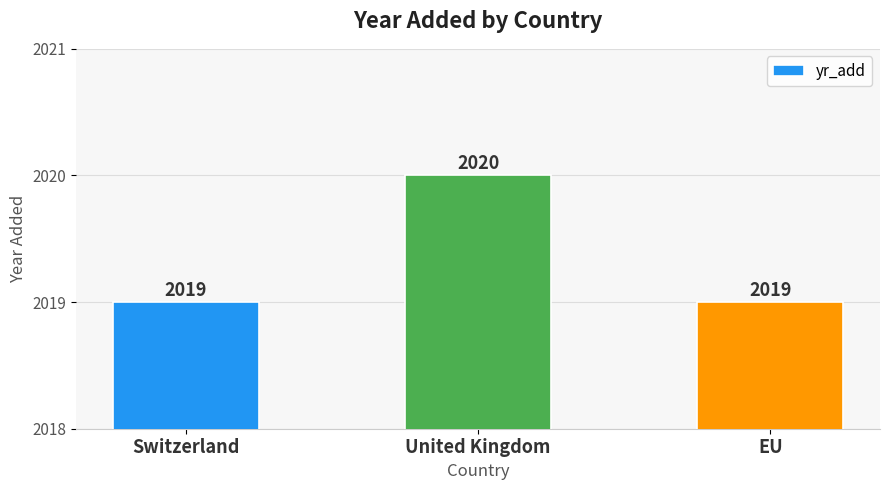

Reading right to left, list all the values displayed in this chart.

EU=2019	United Kingdom=2020	Switzerland=2019